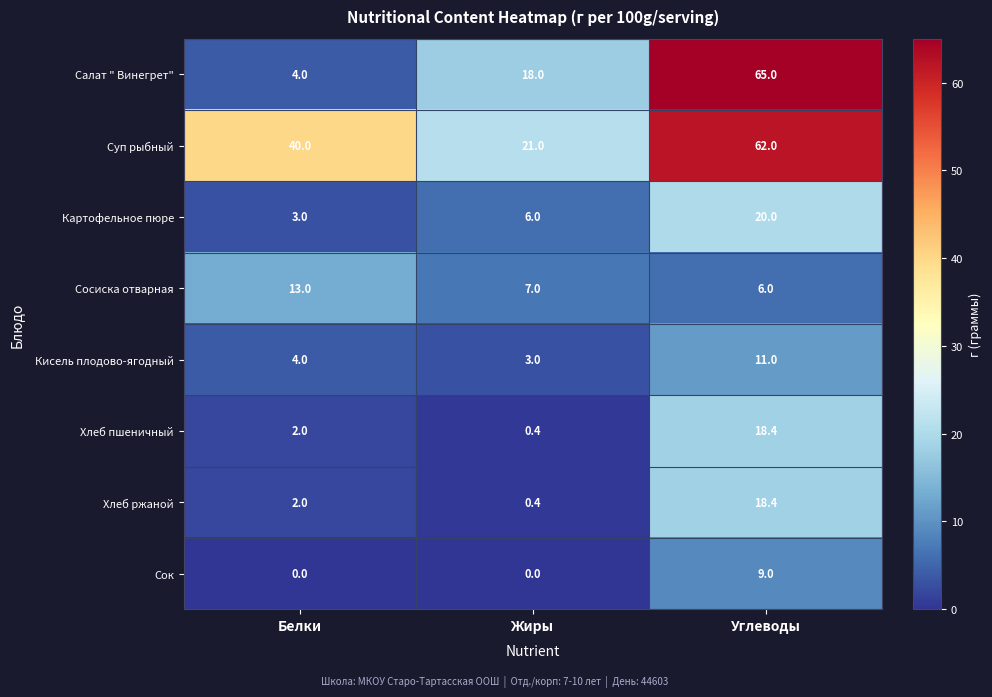

Reading right to left, extract all data points from this chart.

Салат " Винегрет": 65.0	18.0	4.0
Суп рыбный: 62.0	21.0	40.0
Картофельное пюре: 20.0	6.0	3.0
Сосиска отварная: 6.0	7.0	13.0
Кисель плодово-ягодный: 11.0	3.0	4.0
Хлеб пшеничный: 18.4	0.4	2.0
Хлеб ржаной: 18.4	0.4	2.0
Сок: 9.0	0.0	0.0